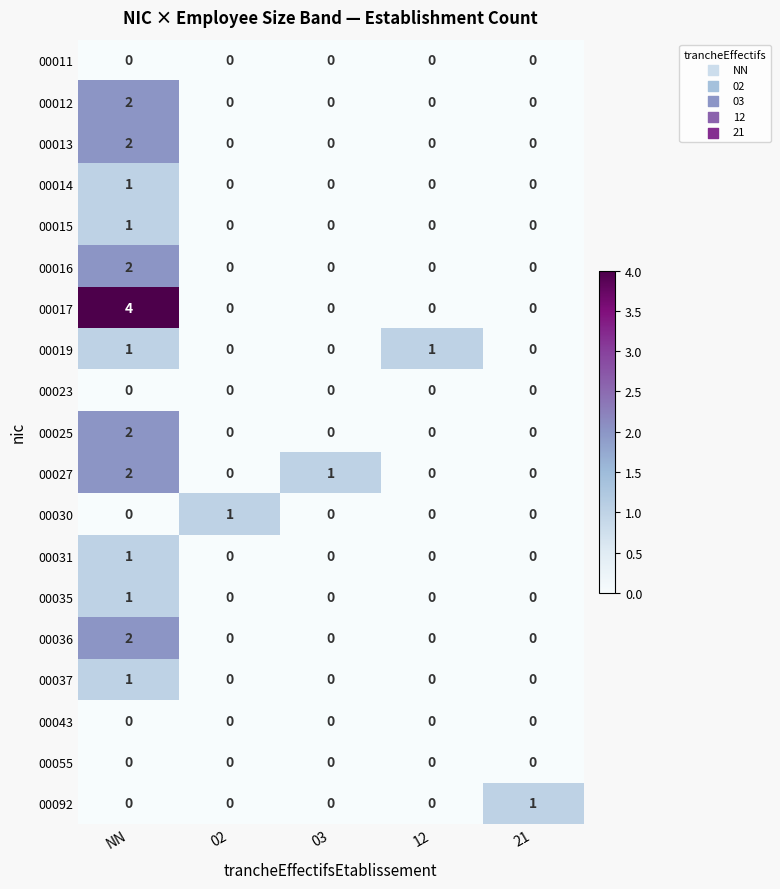

Which series has the largest range (max minus min)?

00017